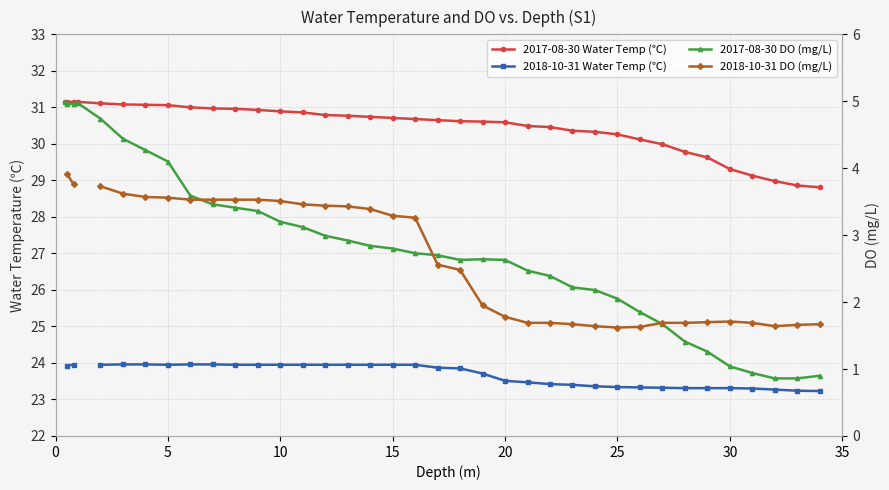

True or false: 2018-10-31 DO (mg/L) and 2018-10-31 Water Temp (℃) cross at least once.

False